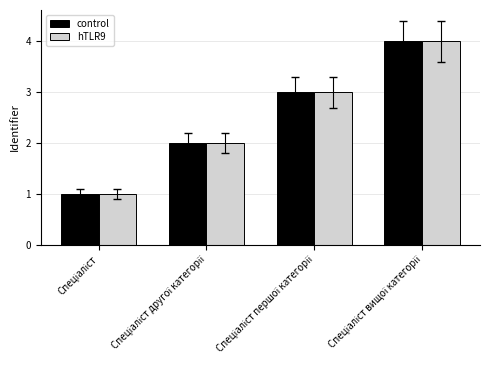

What is the difference between the maximum and minimum values in the hTLR9 series?

3